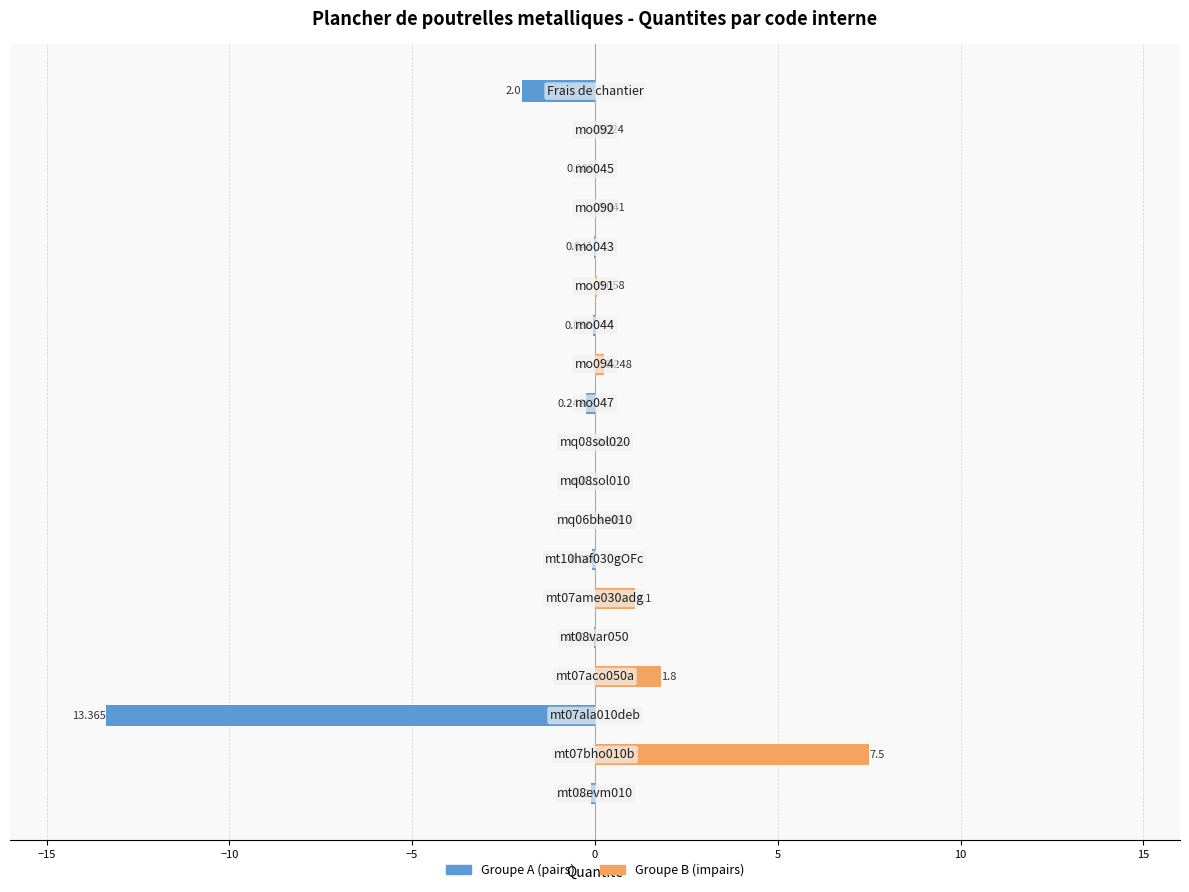

True or false: Groupe A (pairs) has a value of 0.0 at 17.

True